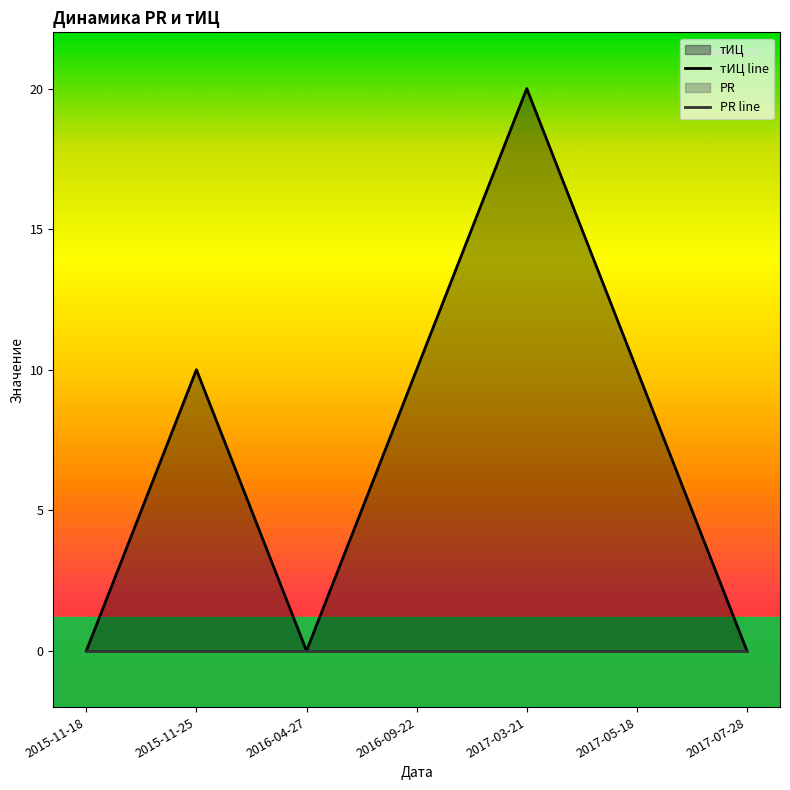

What is the total value across all series at 2015-11-25?

10